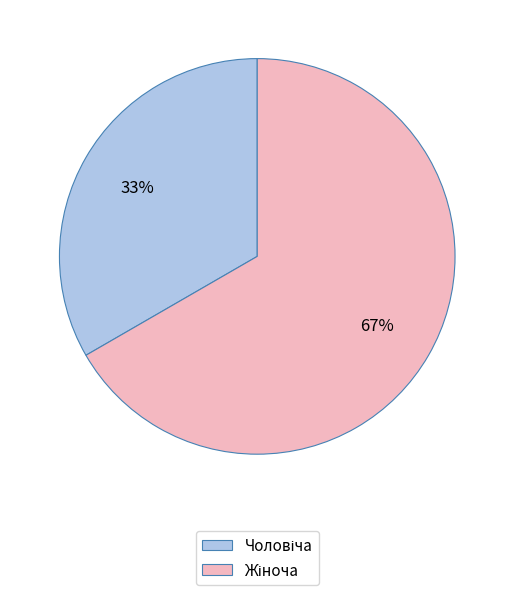

Is there any slice that represents more than half of the pie?

Yes